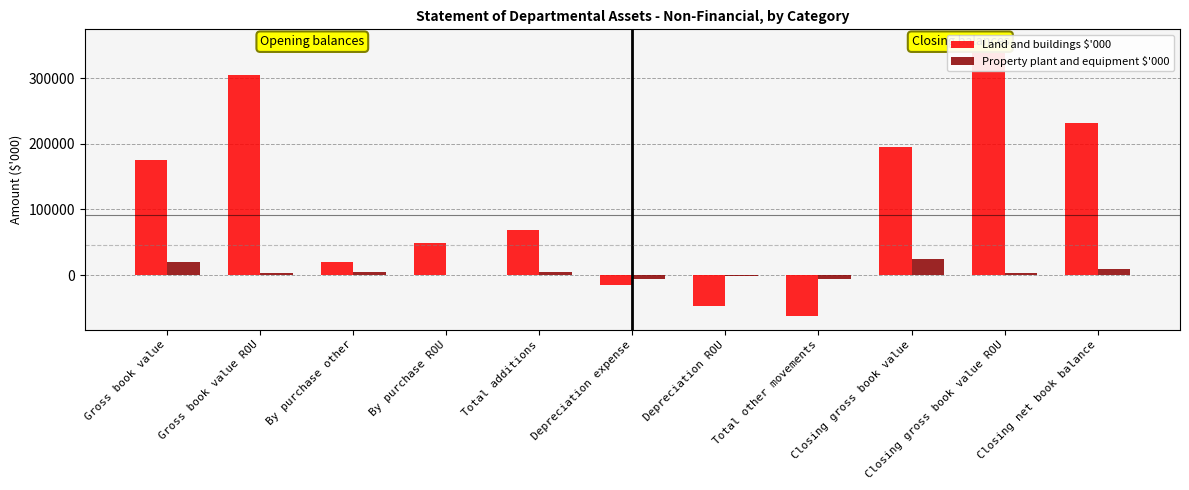

What is the difference between the Property plant and equipment $'000 values at Depreciation expense and By purchase other?

9890